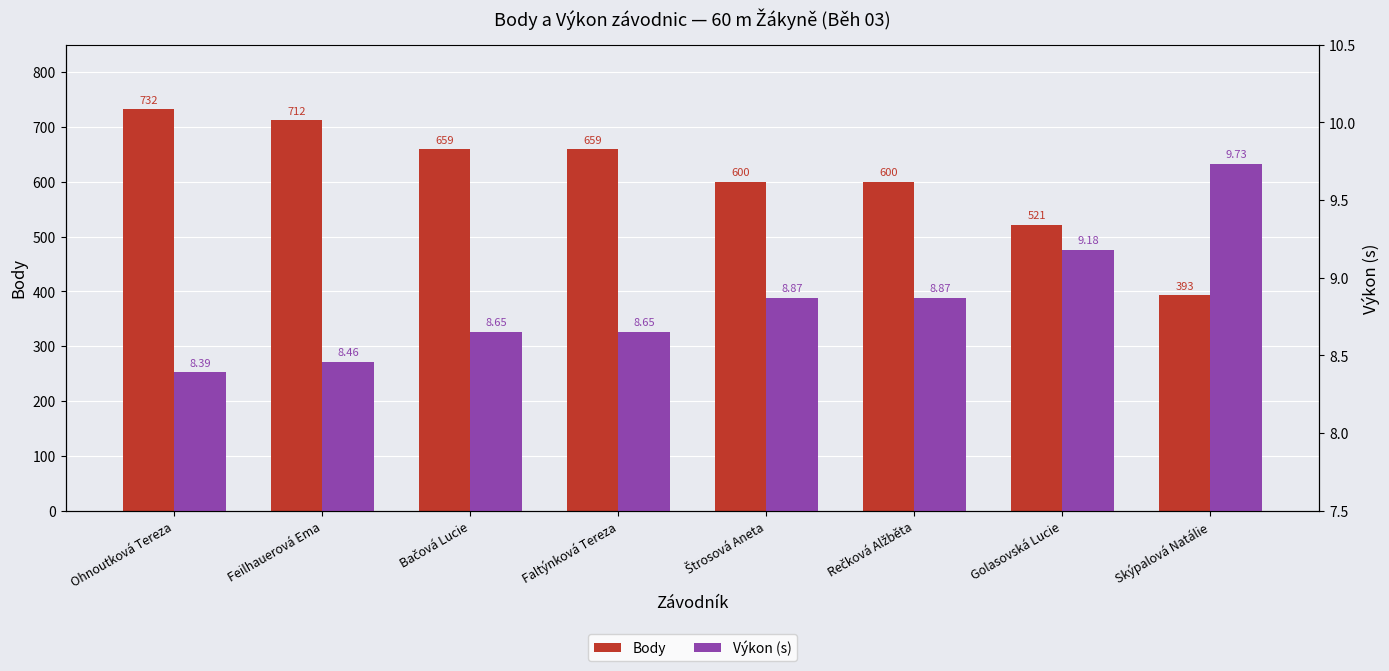

What is the difference between the Body values at Ohnoutková Tereza and Feilhauerová Ema?

20.0